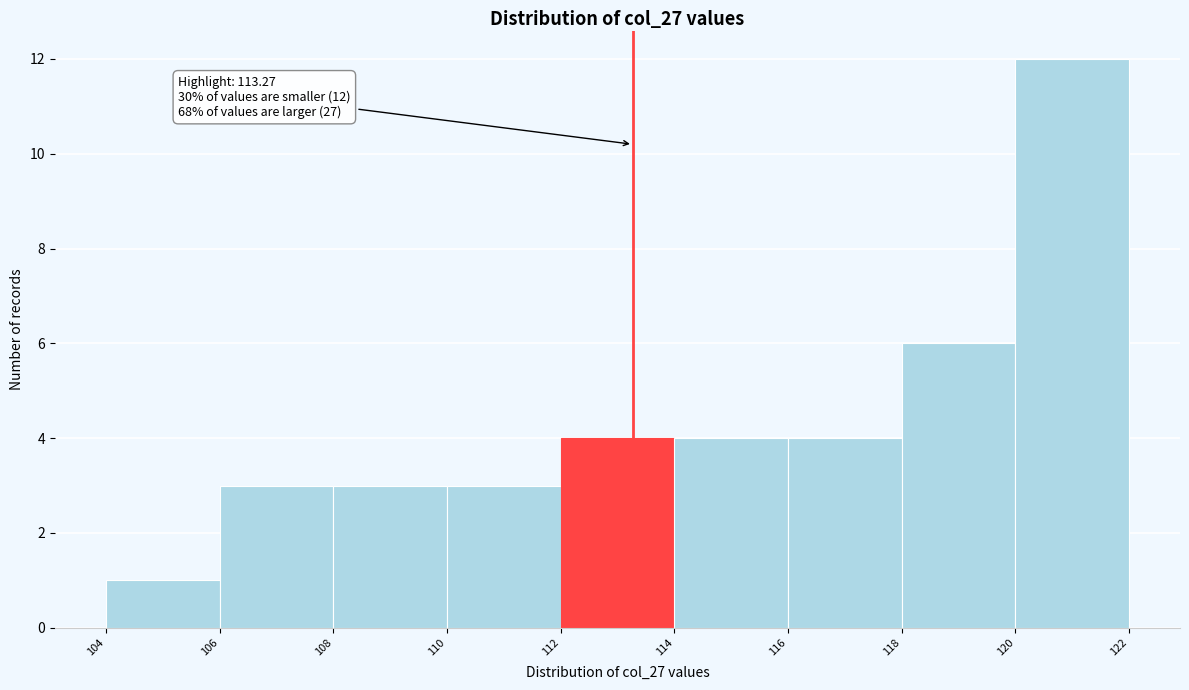

Over which range of the x-axis is the bar tallest?

120 to 122